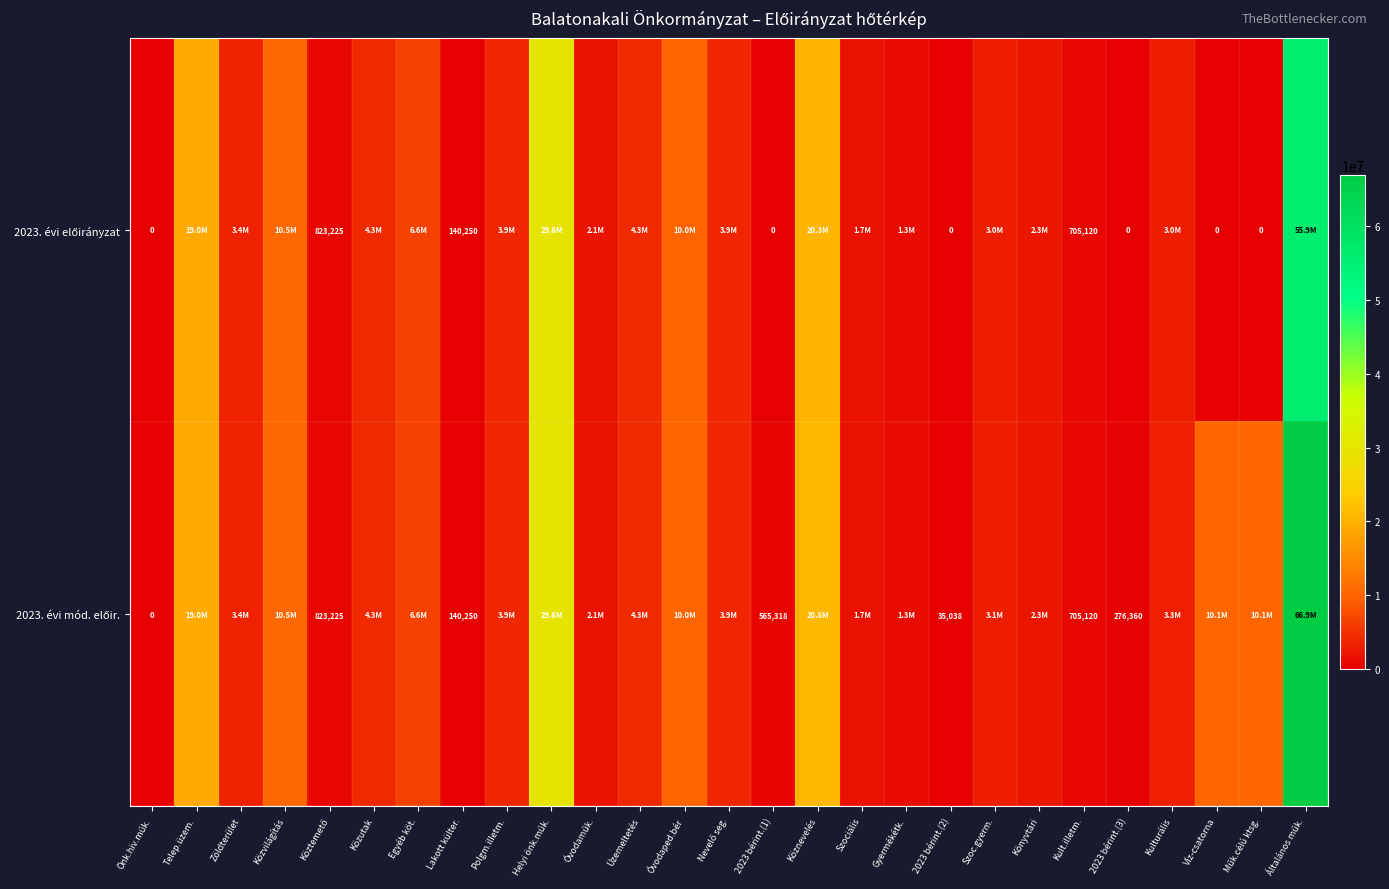

What is the difference between the 2023. évi mód. előir. values at Óvodaped.bér and Nevelő seg.?

6121510